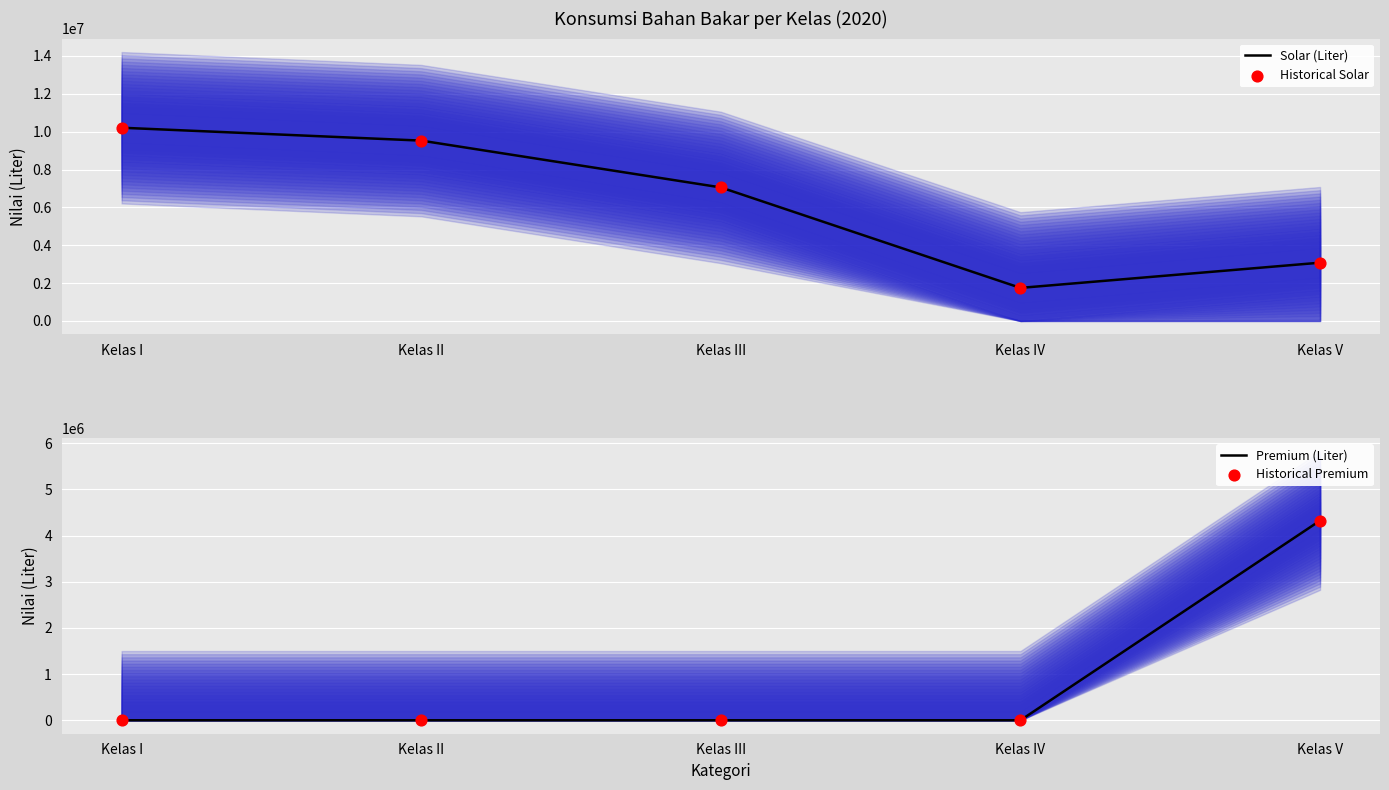

Which series has the largest total across all categories?

Solar (Liter)